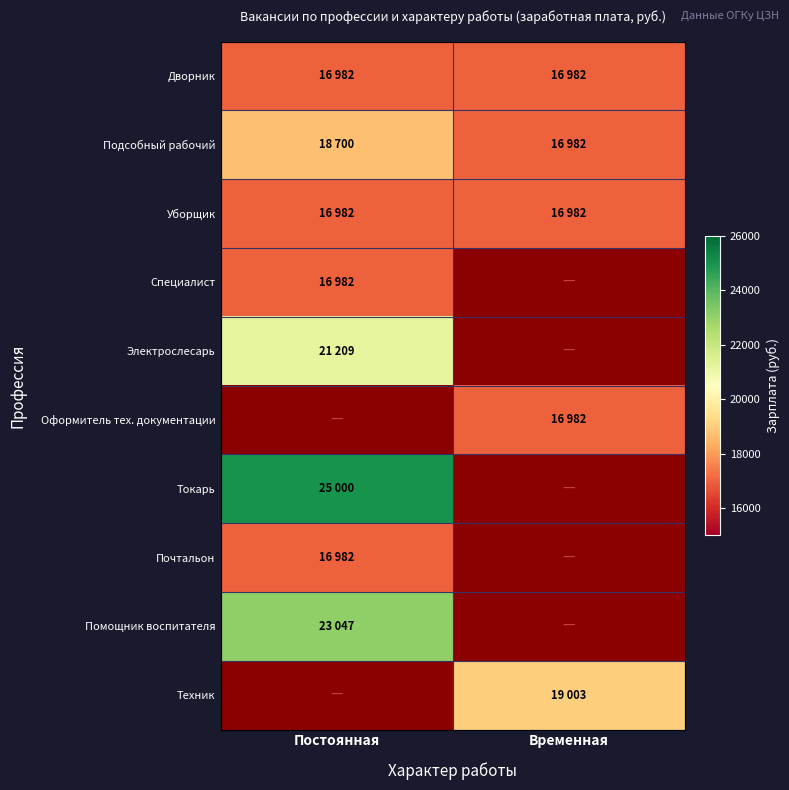

Is the value of Уборщик at Временная greater than the value of Помощник воспитателя at Постоянная?

No